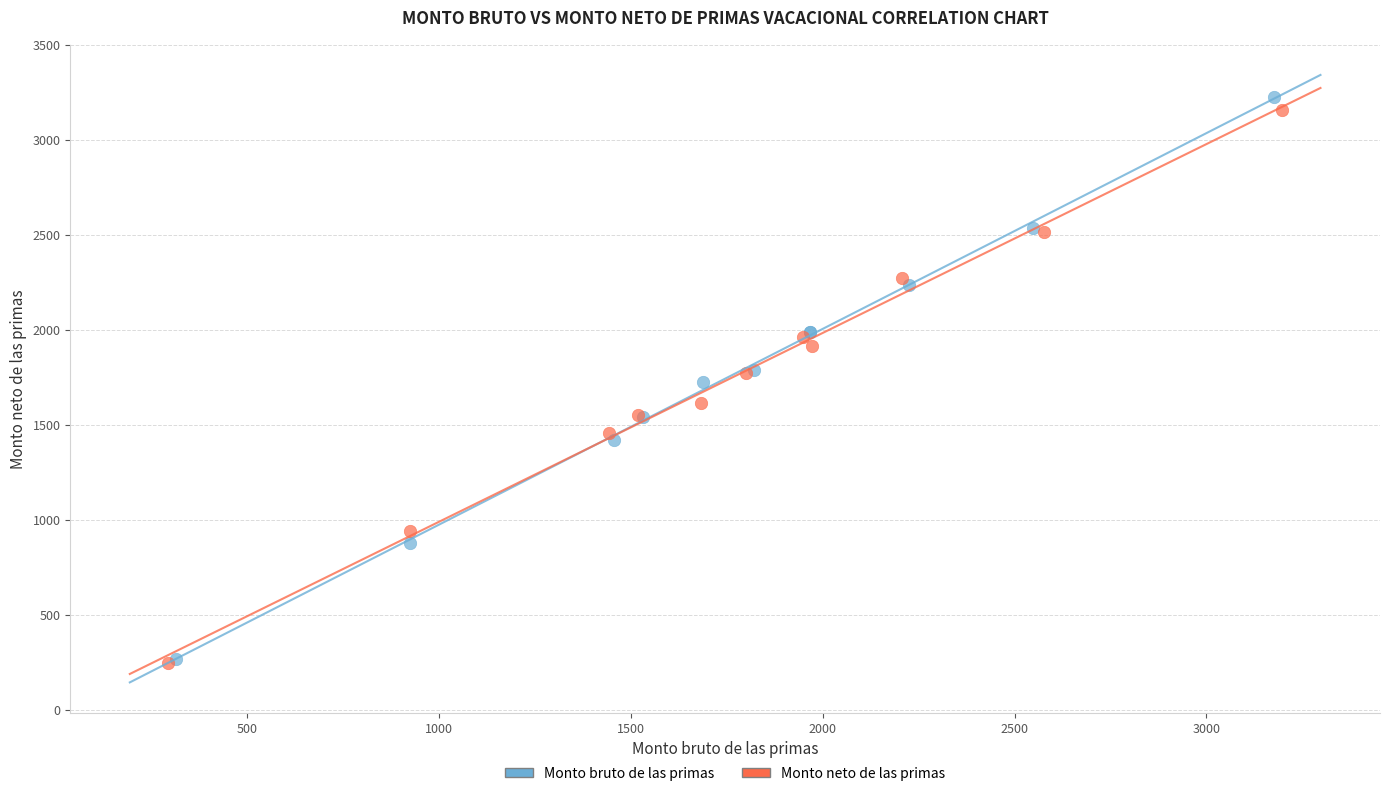

Which series has the widest spread of Y values?

Monto bruto de las primas